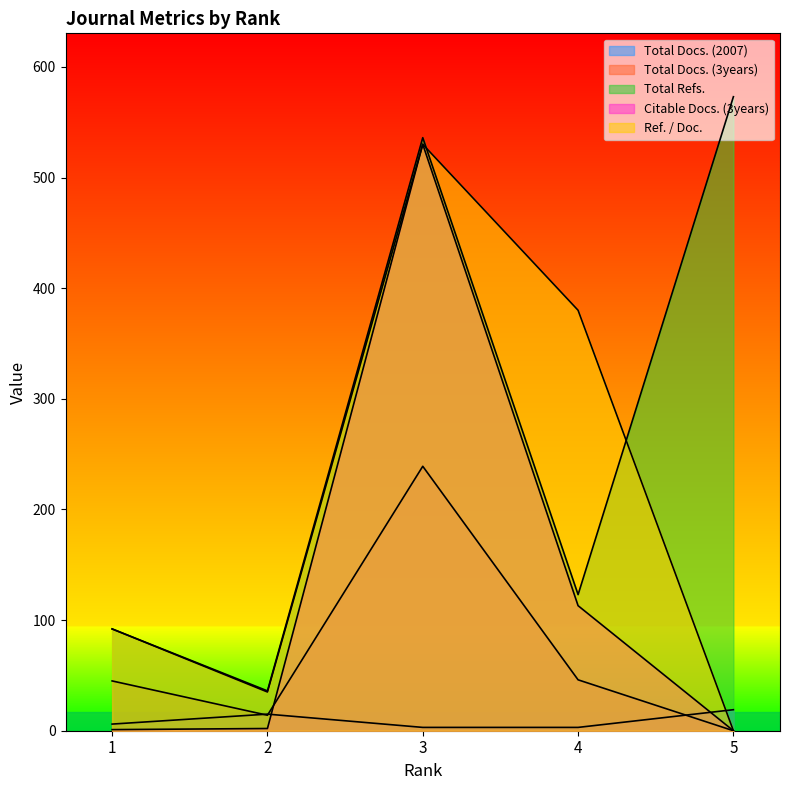

Reading left to right, list all the values displayed in this chart.

Total Docs. (2007): 1=6	2=15	3=3	4=3	5=19
Total Docs. (3years): 1=45	2=14	3=239	4=46	5=0
Total Refs.: 1=92	2=36	3=536	4=123	5=573
Citable Docs. (3years): 1=1	2=2	3=530	4=113	5=0
Ref. / Doc.: 1=92	2=35	3=530	4=380	5=0